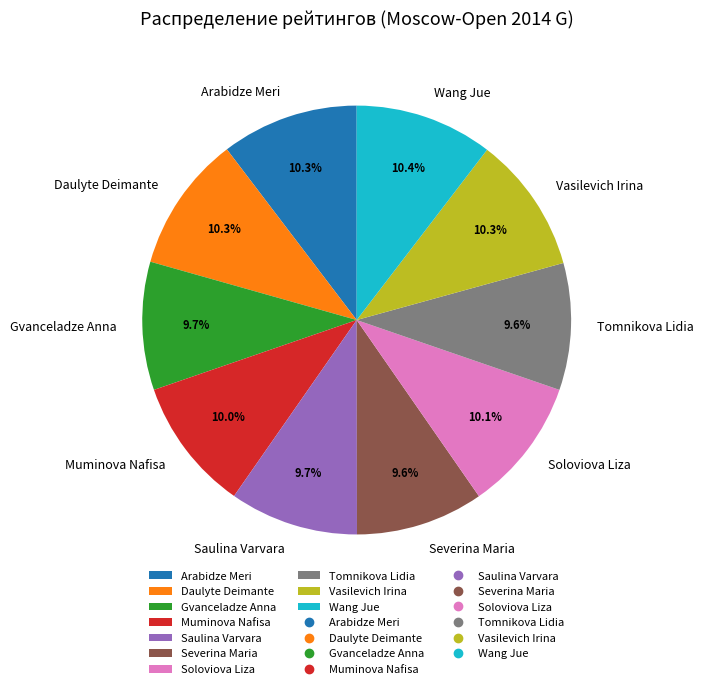

Approximately how many times larger is the value at Severina Maria compared to Gvanceladze Anna?

1.0